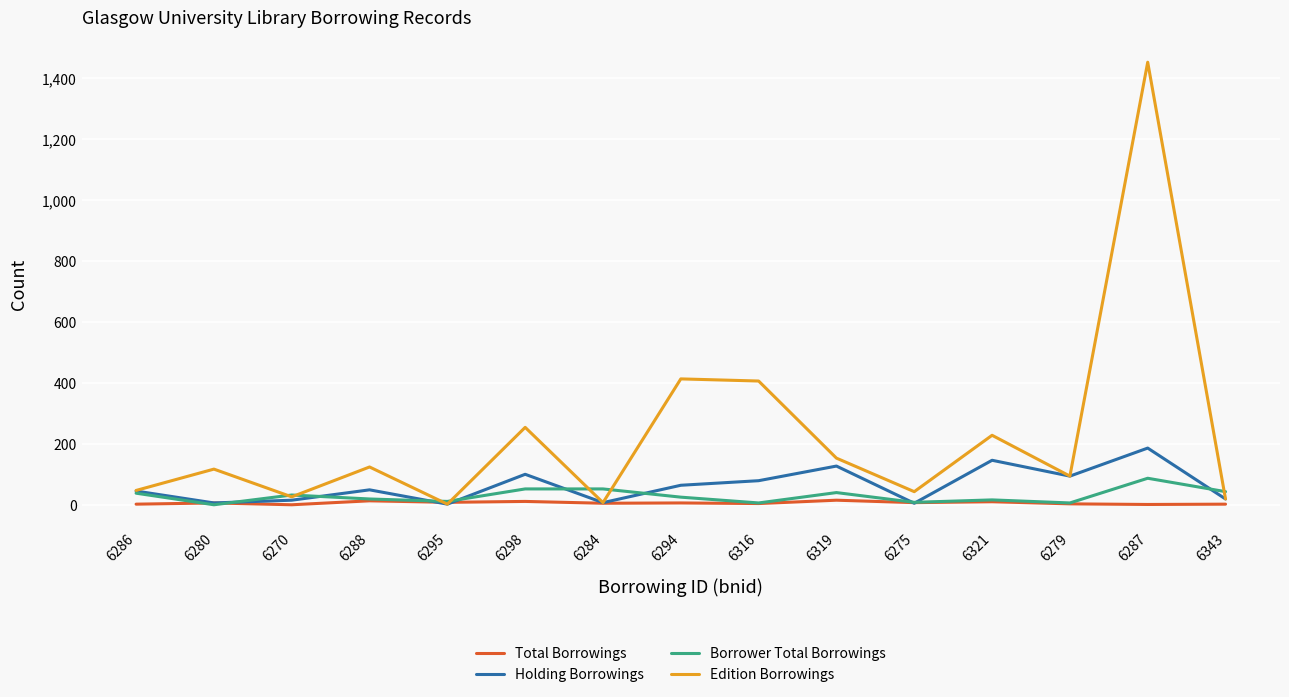

The Edition Borrowings series shows 988 at 6287. True or false?

False